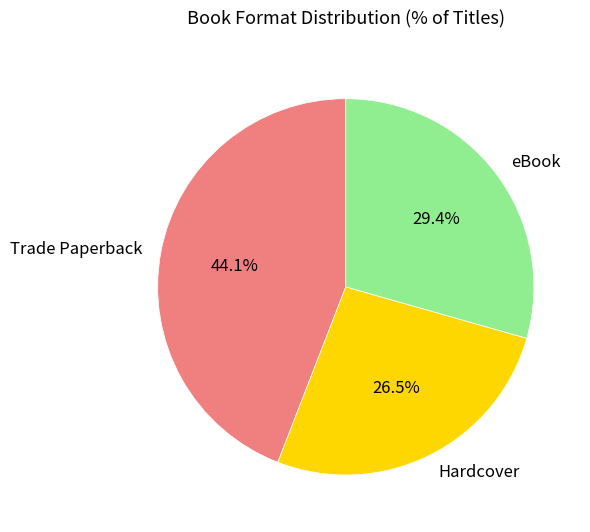

Is Hardcover the majority of the pie?

No